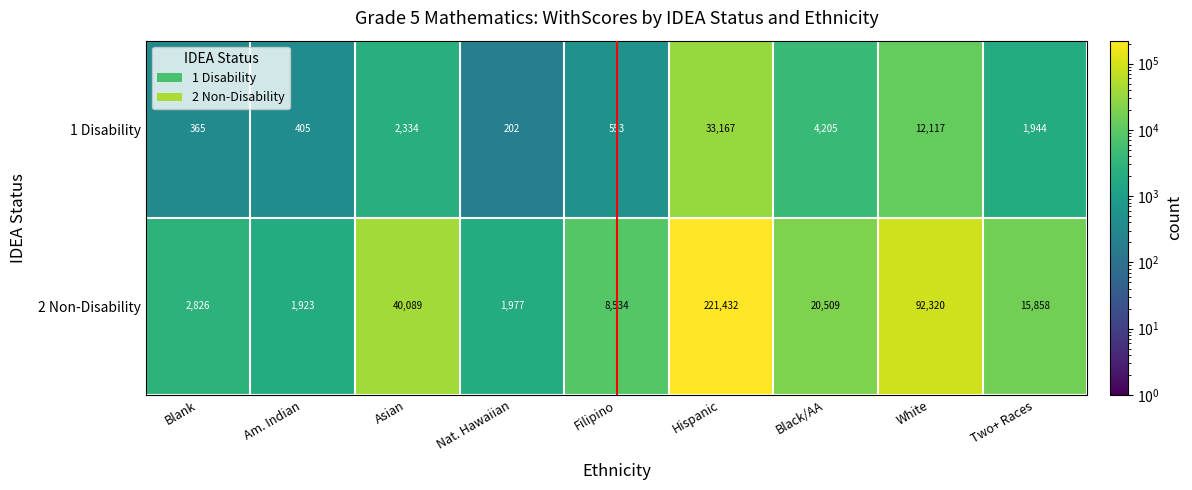

What is the minimum value shown in the chart?

202